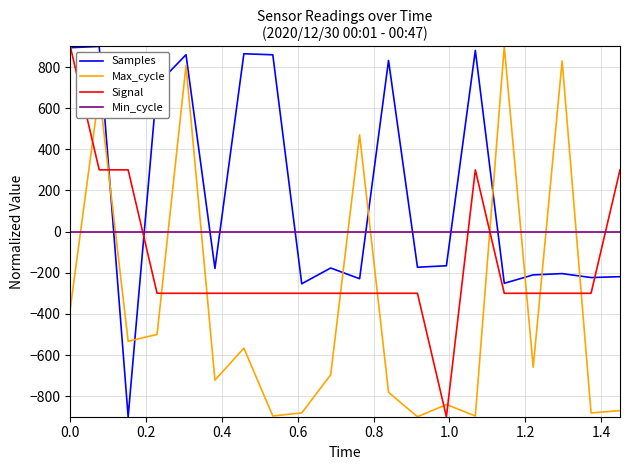

What is the maximum value shown in the chart?

900.0